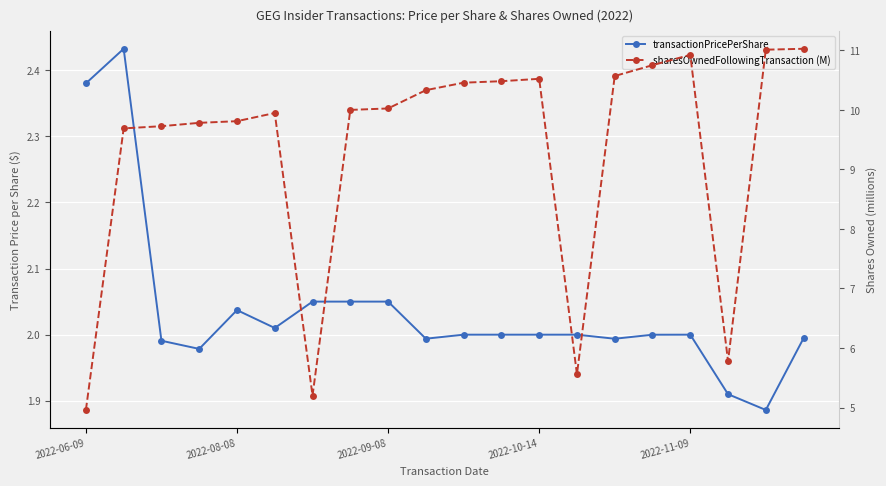

Rank the series by their average value, from lowest to highest.

transactionPricePerShare, sharesOwnedFollowingTransaction (M)